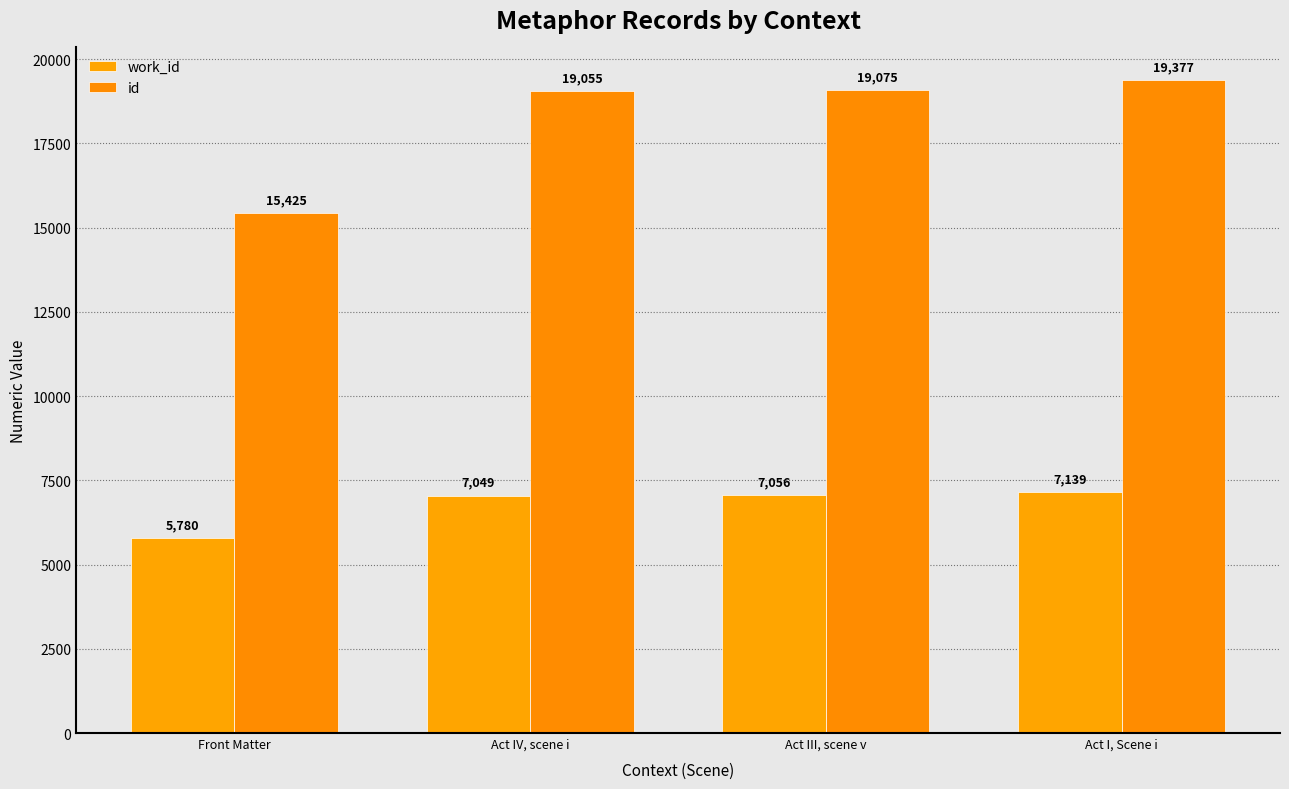

At how many categories does at least one series exceed 8214?

4